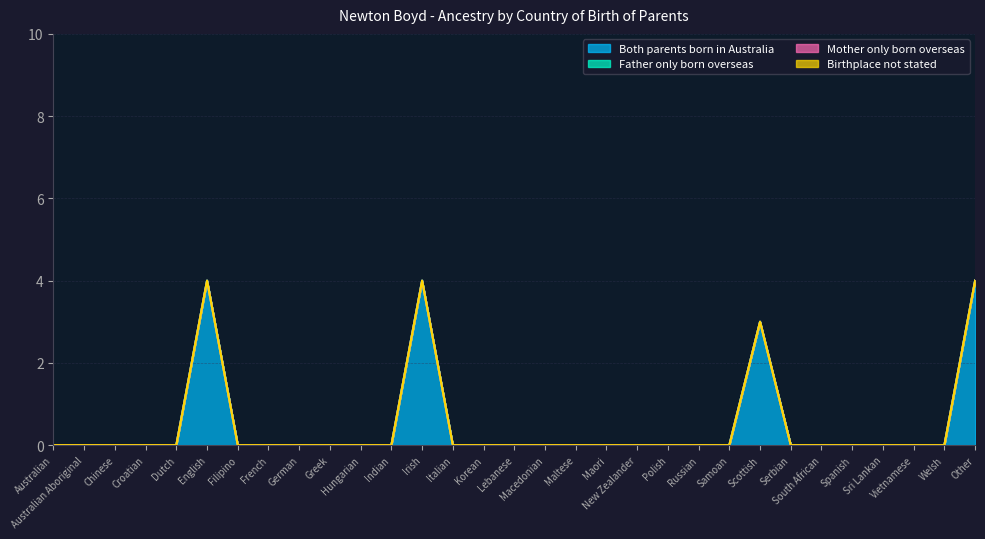

What position from the right is Spanish?

5